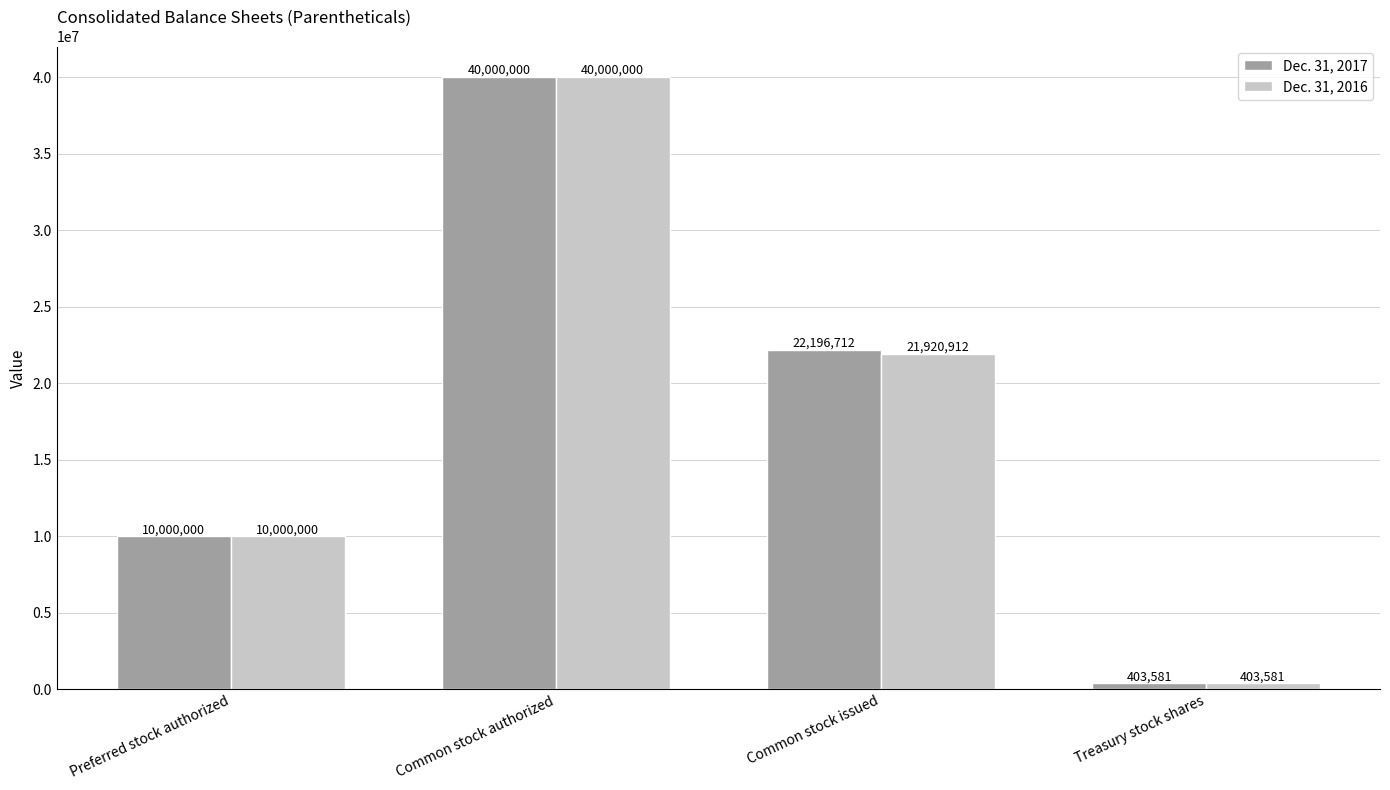

What is the difference between the Dec. 31, 2016 values at Common stock issued and Treasury stock shares?

21517331